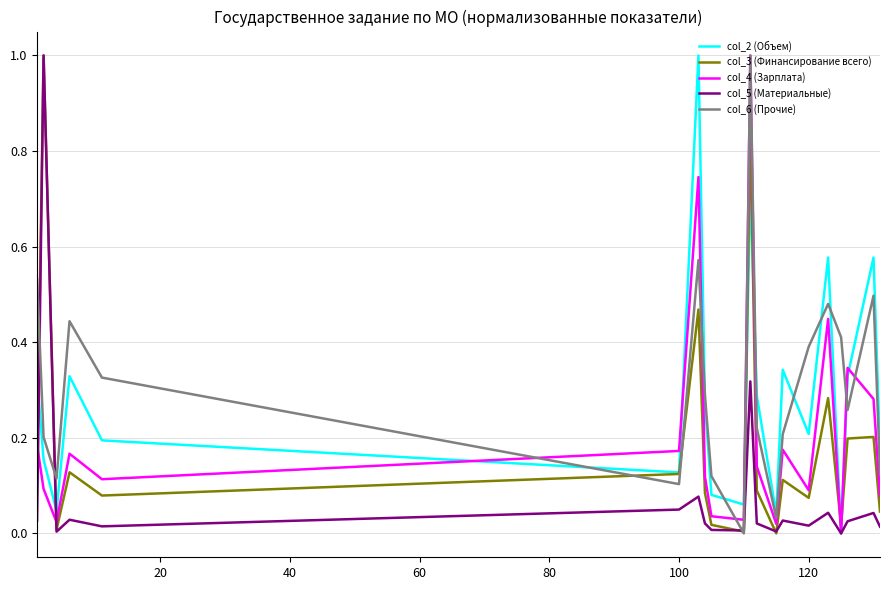

Which series has the largest total across all categories?

col_6 (Прочие)